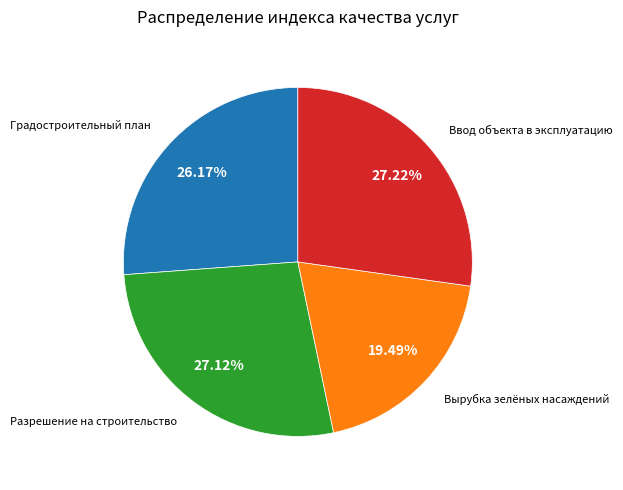

Is there a majority slice in this chart?

No